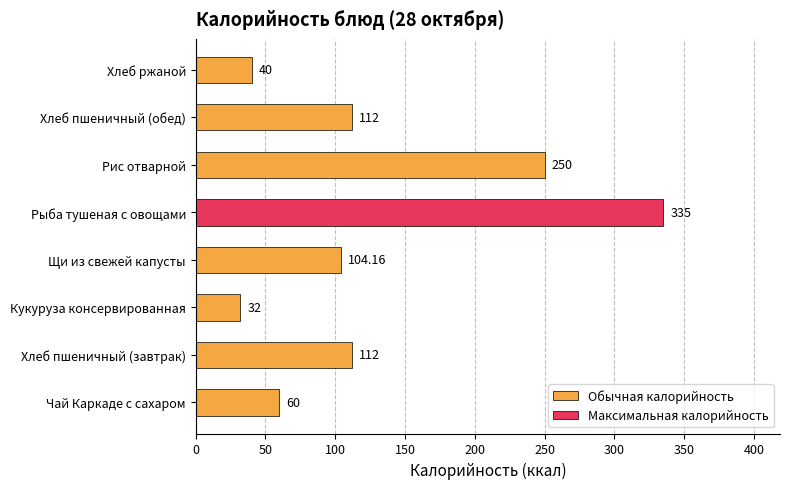

What is the ratio of the value at Чай Каркаде с сахаром to the value at Кукуруза консервированная?

1.9